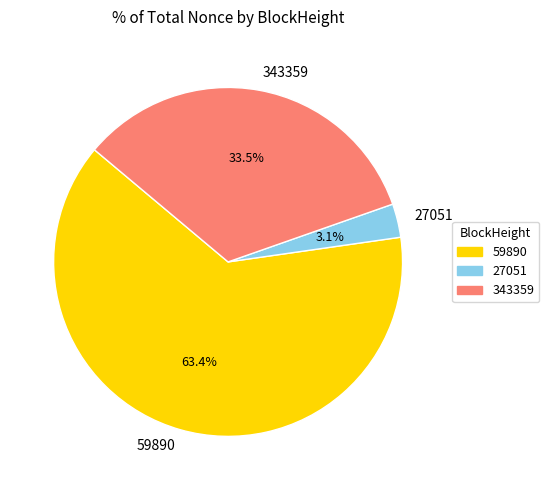

True or false: 59890 accounts for 71% of the total.

False